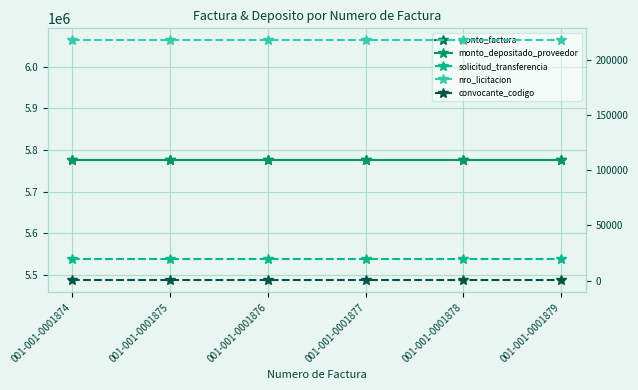

What is the sum of the solicitud_transferencia values at 001-001-0001875 and 001-001-0001879?

38890